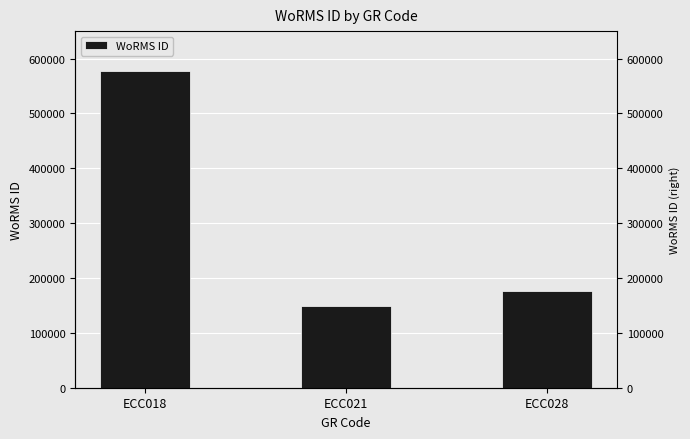

Count the number of values greater than 175584.

1